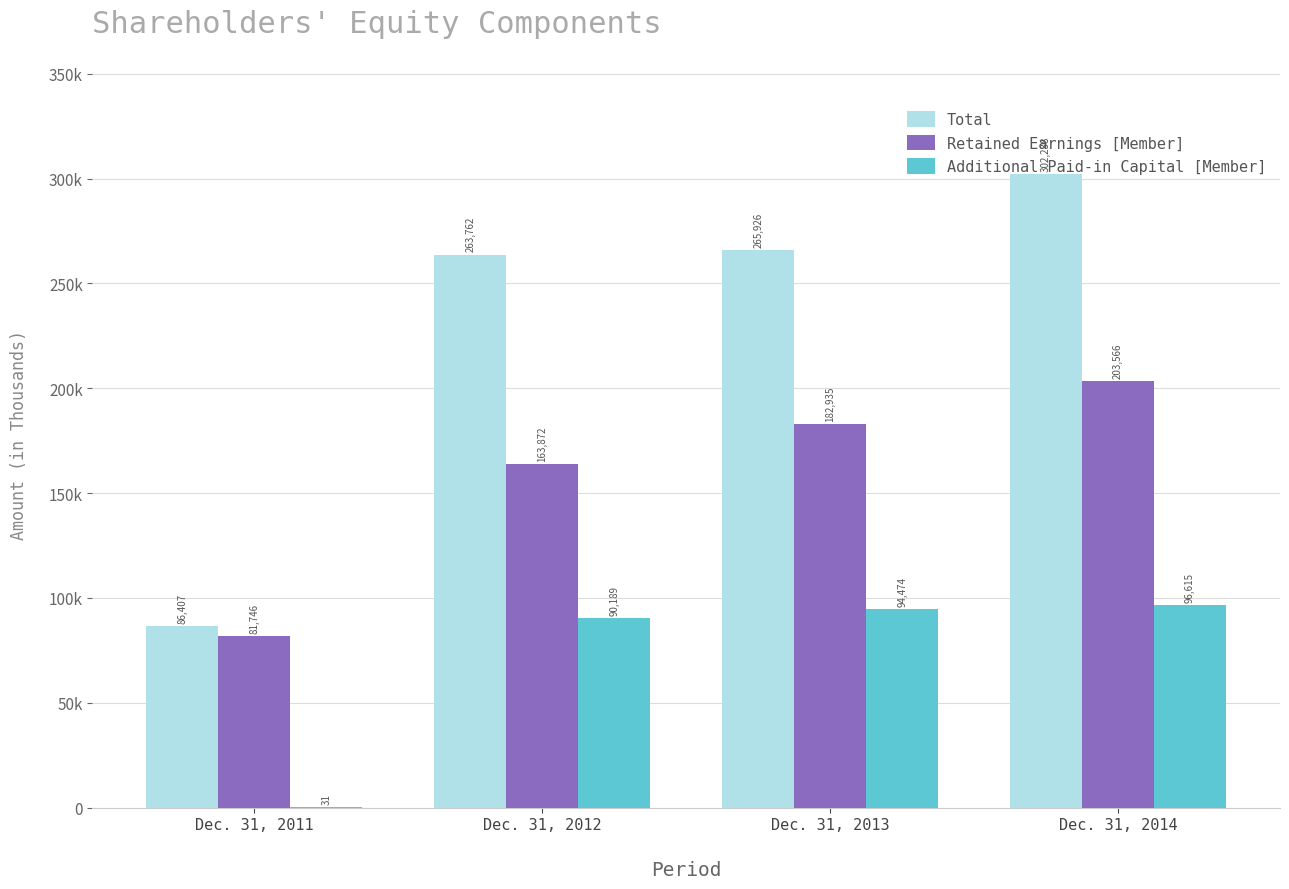

Reading left to right, list all the values displayed in this chart.

Total: Dec. 31, 2011=86407	Dec. 31, 2012=263762	Dec. 31, 2013=265926	Dec. 31, 2014=302238
Retained Earnings [Member]: Dec. 31, 2011=81746	Dec. 31, 2012=163872	Dec. 31, 2013=182935	Dec. 31, 2014=203566
Additional Paid-in Capital [Member]: Dec. 31, 2011=31	Dec. 31, 2012=90189	Dec. 31, 2013=94474	Dec. 31, 2014=96615